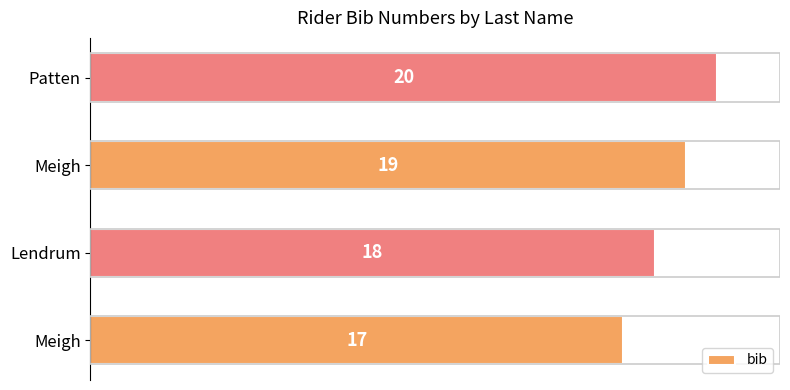

Count the number of data series in this chart.

1